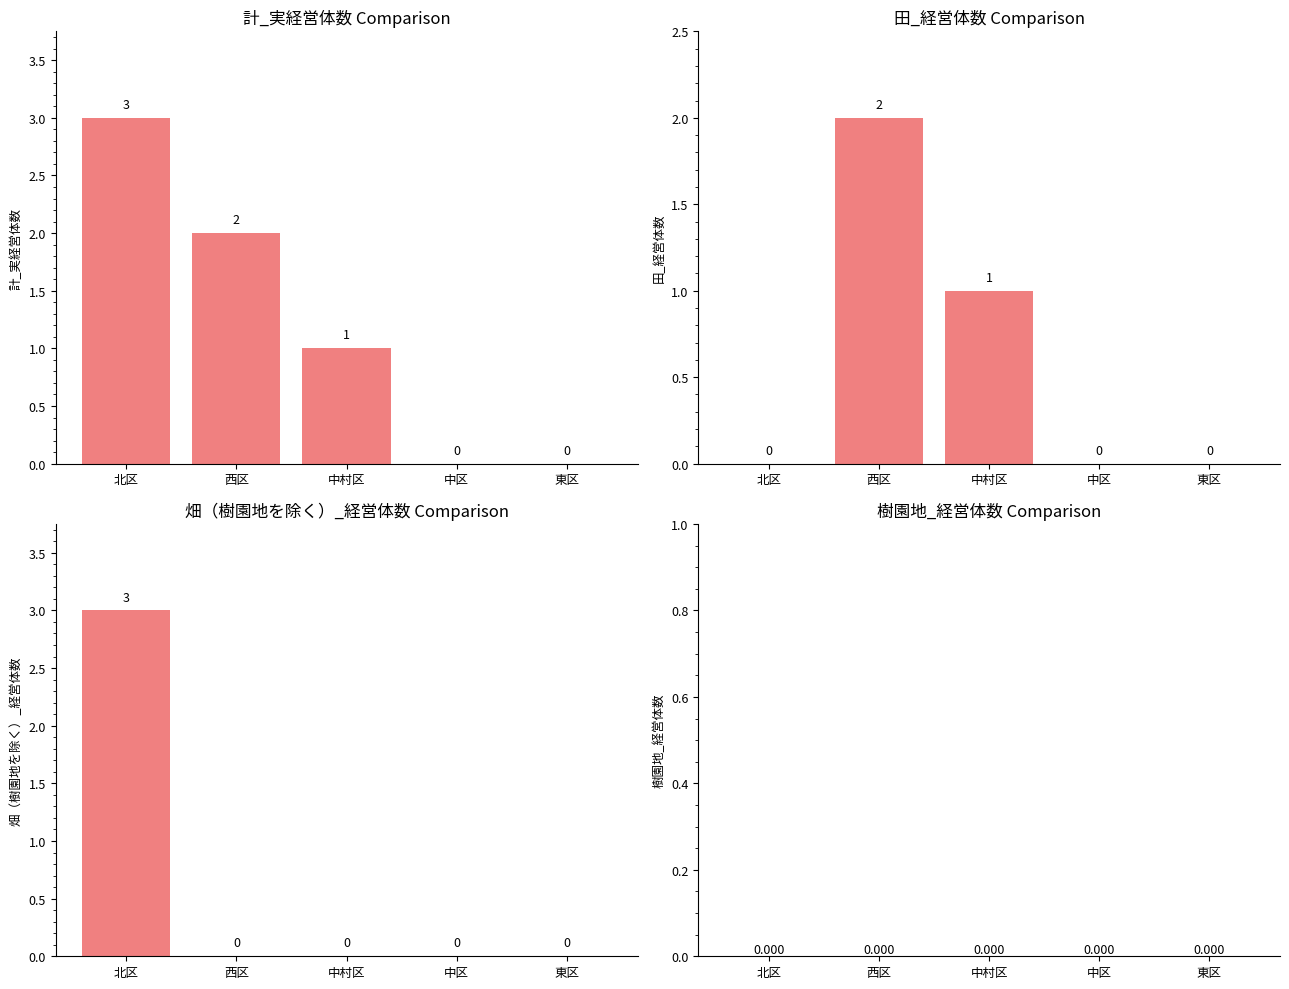

How many 畑（樹園地を除く）_経営体数 values are between 0 and 1?

4